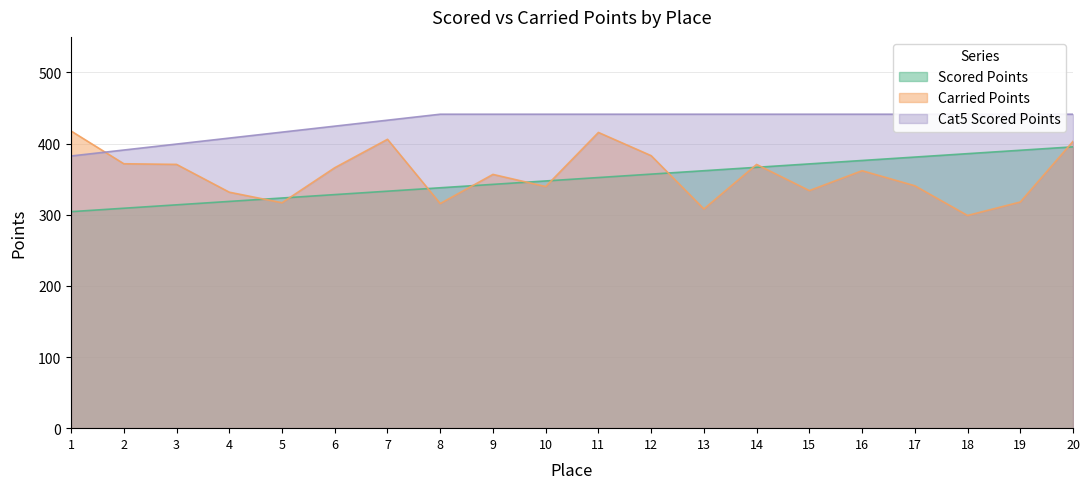

Which series changed the most between 15 and 18?

Carried Points